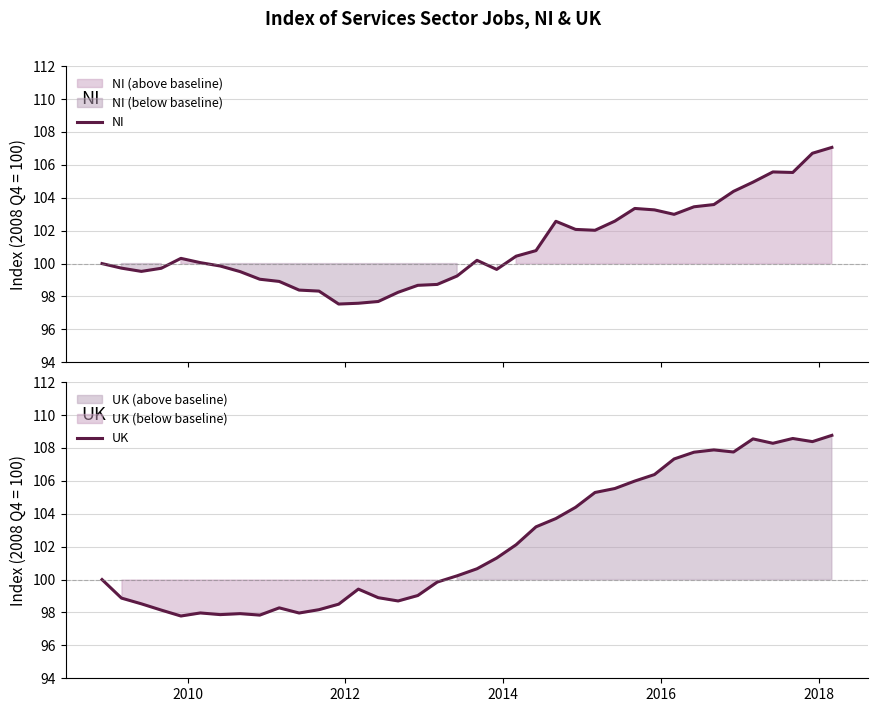

How many values in the NI series are below 100?

17